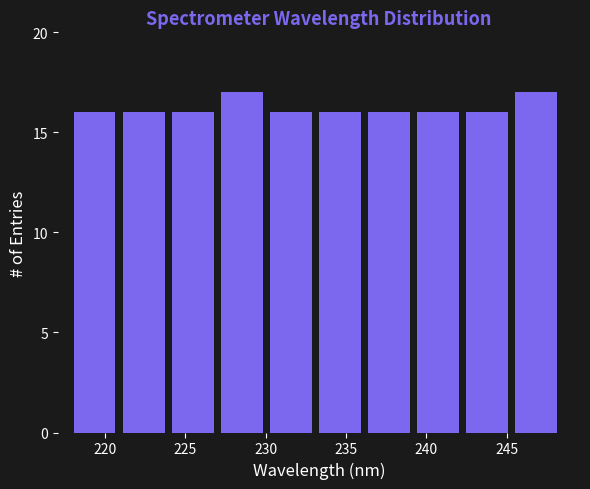

Reading left to right, list every bar in this chart as the range it spans on the x-axis followed by its height. Neither the bar edges nor the heights are printed on the chart, so give them approximately, as read against the axes.

218.0 to 221.0: 16
221.0 to 224.0: 16
224.0 to 227.0: 16
227.0 to 230.5: 17
230.5 to 233.5: 16
233.5 to 236.5: 16
236.5 to 239.5: 16
239.5 to 242.5: 16
242.5 to 245.5: 16
245.5 to 248.5: 17